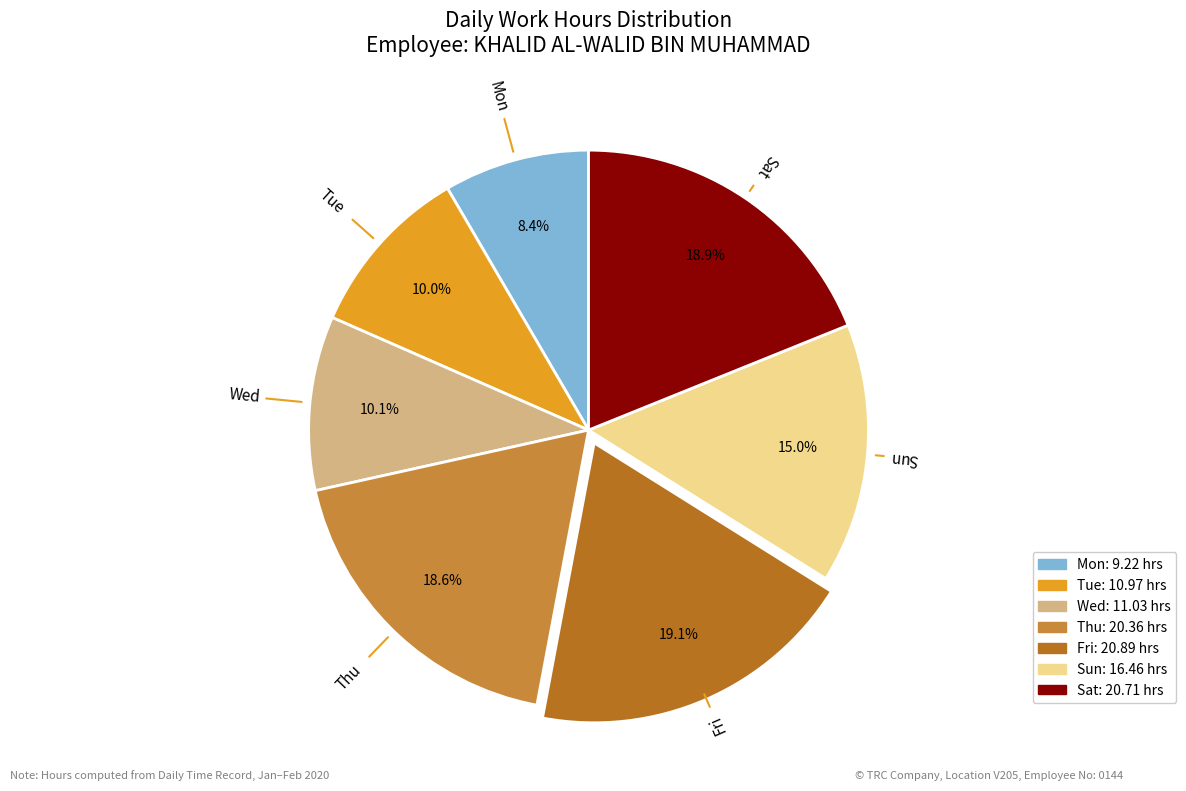

To the nearest percent, what portion does Sat represent?

19%